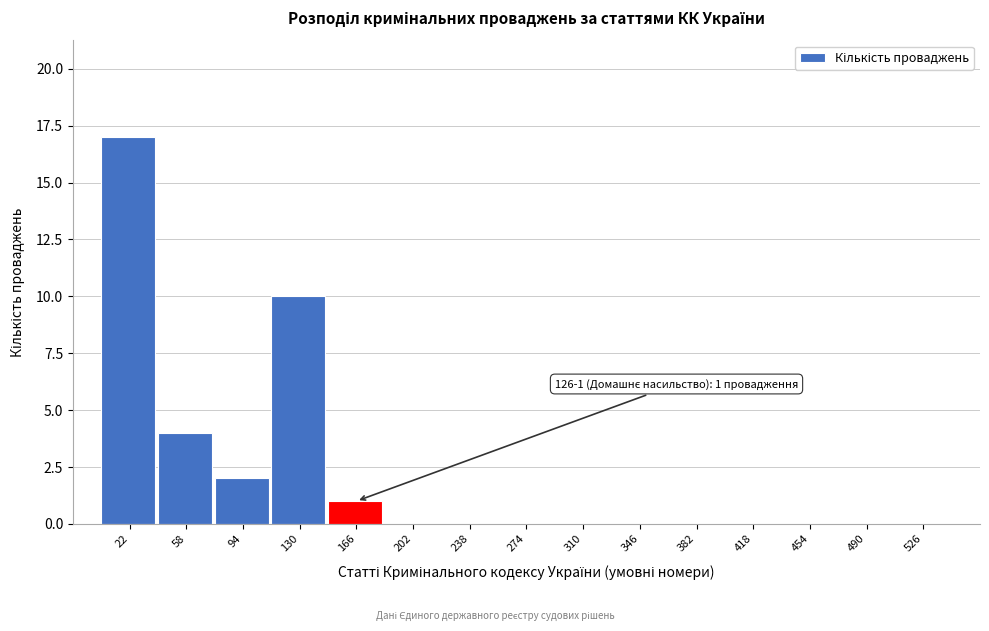

Reading right to left, what are all the values shown in this chart?

526=0	490=0	454=0	418=0	382=0	346=0	310=0	274=0	238=0	202=0	166=1	130=10	94=2	58=4	22=17